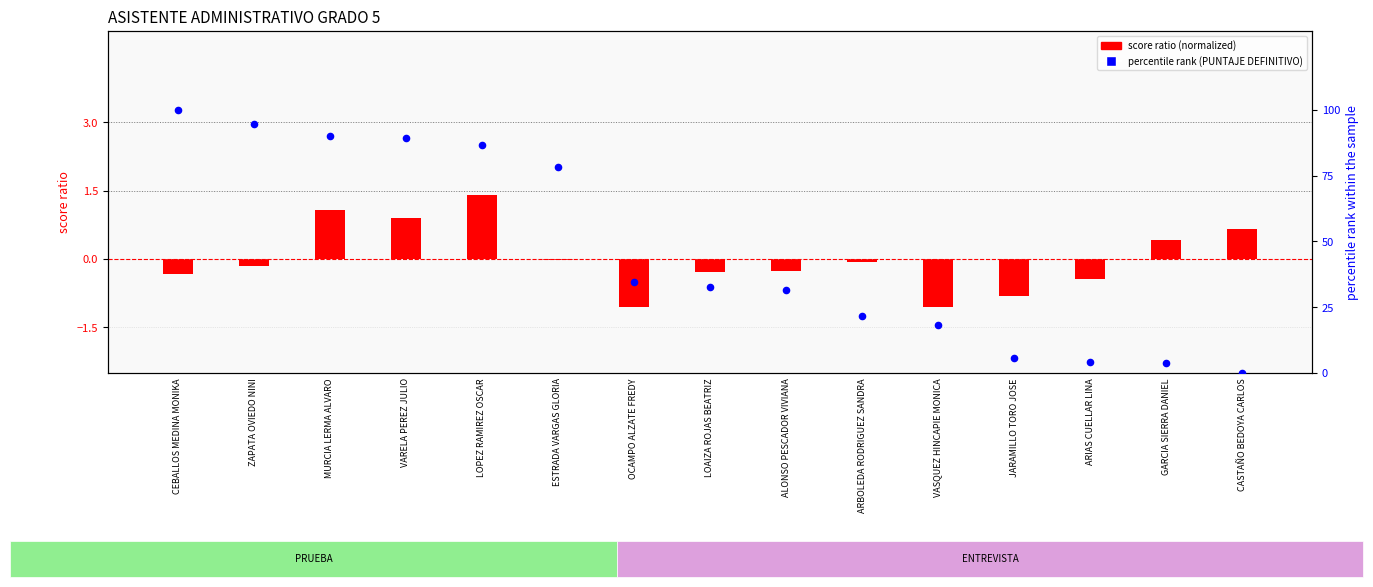

Which series reaches the minimum Y coordinate?

score ratio (normalized)